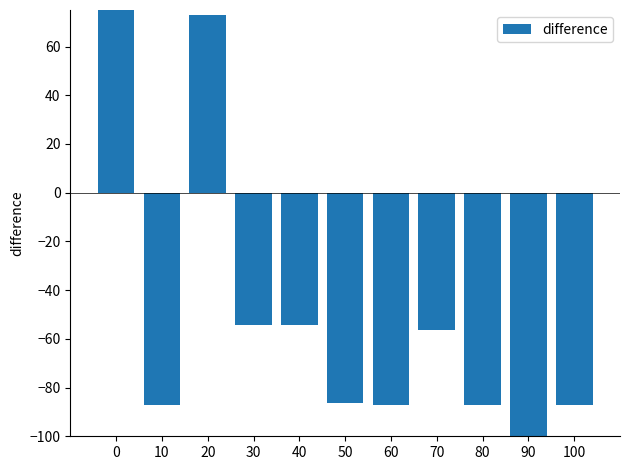

How many negative values are there?

9